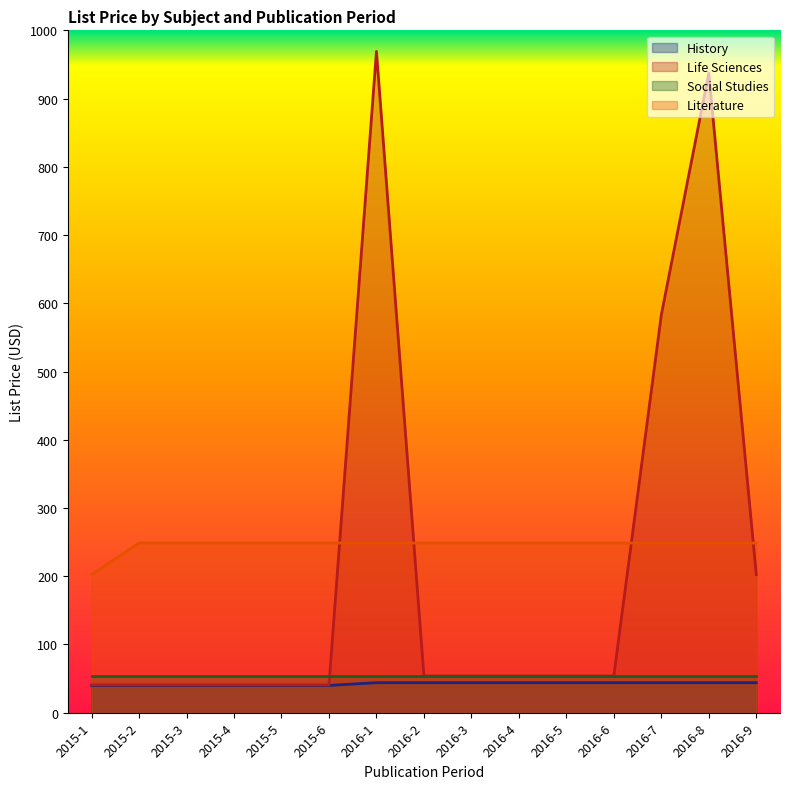

True or false: Life Sciences has a value of 969.1 at 2016-1.

True